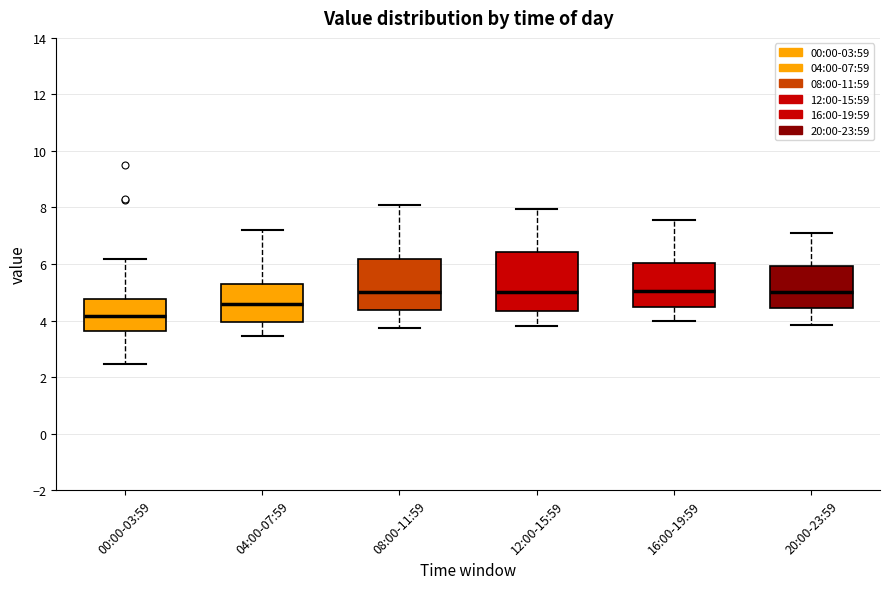

Where is the upper edge of the box for 12:00-15:59 on the y-axis? The values are not printed on the chart, so give them approximately, as read against the axis.

6.4